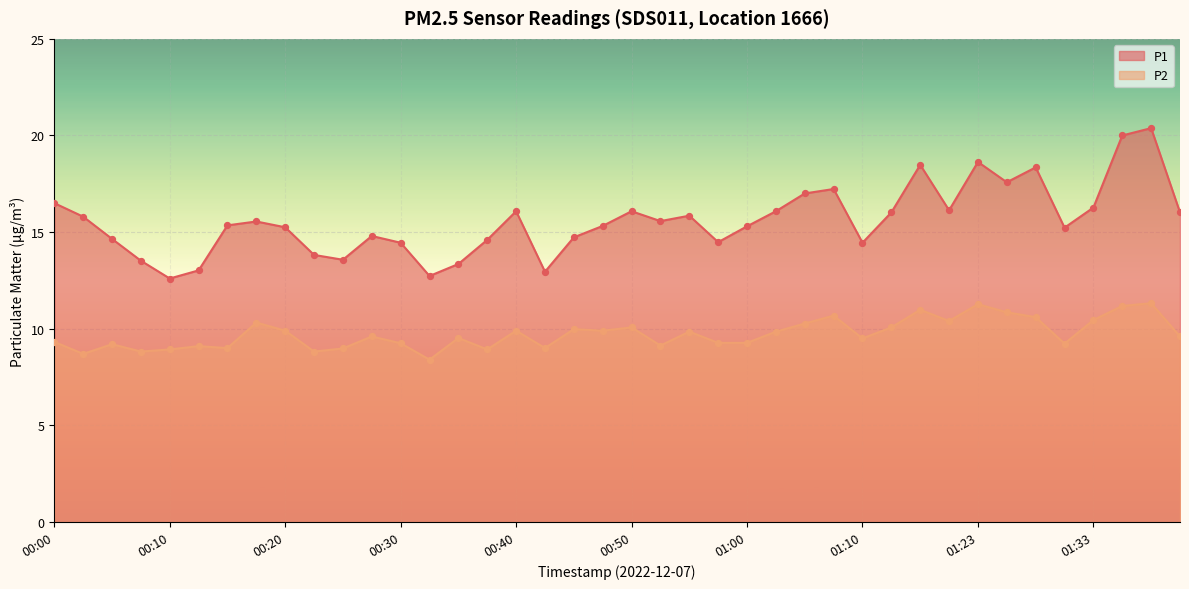

Which series has the largest Y range (max minus min)?

P1